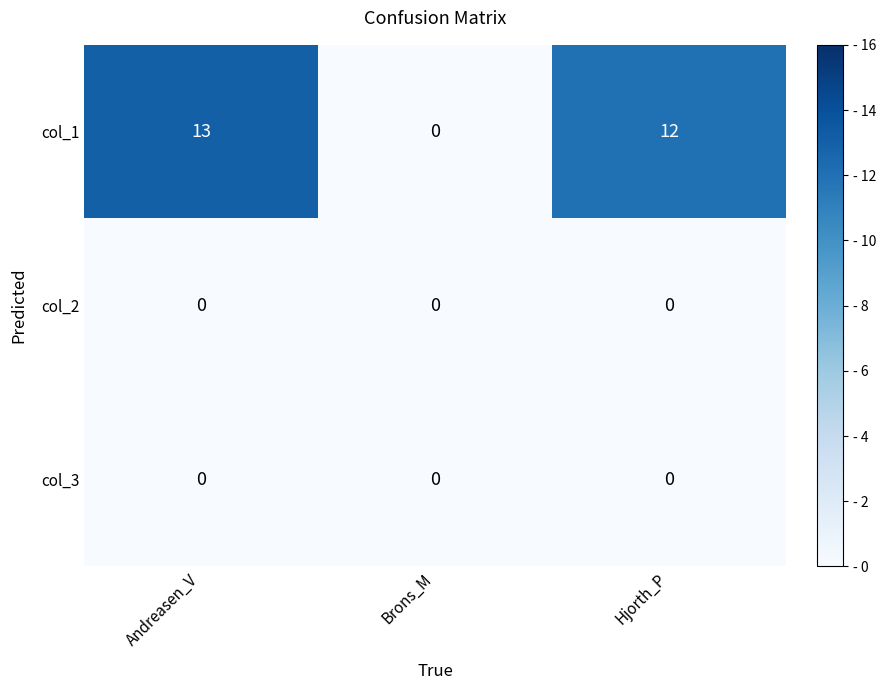

Which series has the largest range (max minus min)?

col_1